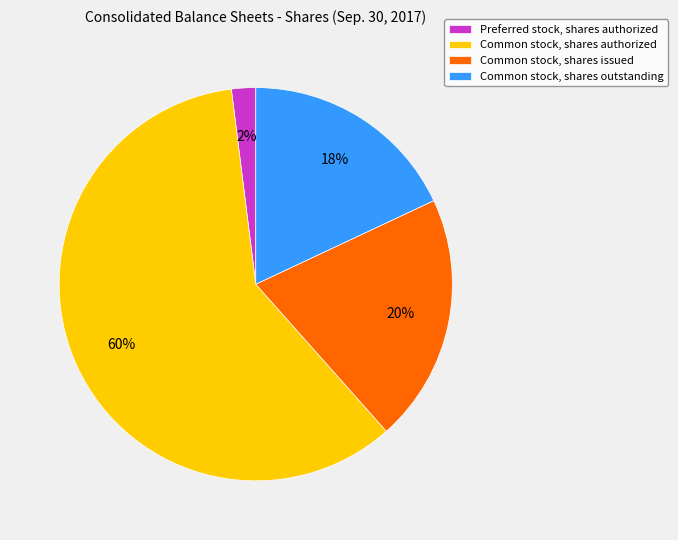

Is there a majority slice in this chart?

Yes